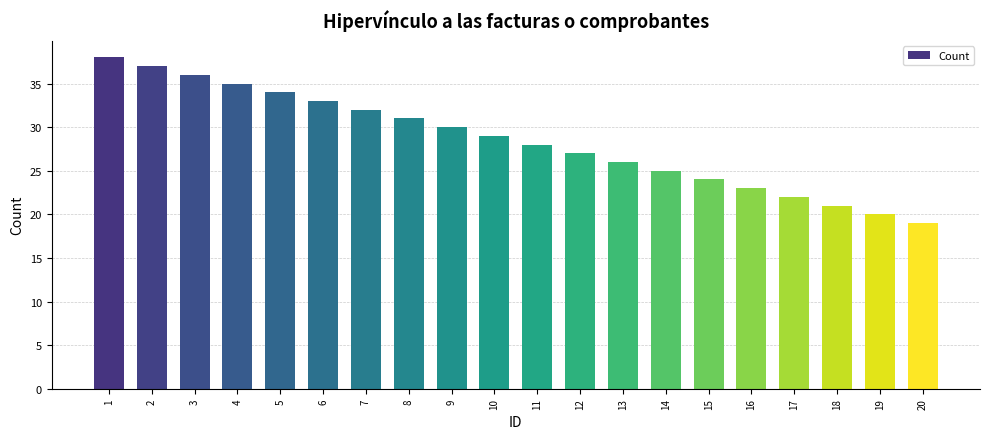

How many series are shown in this chart?

1